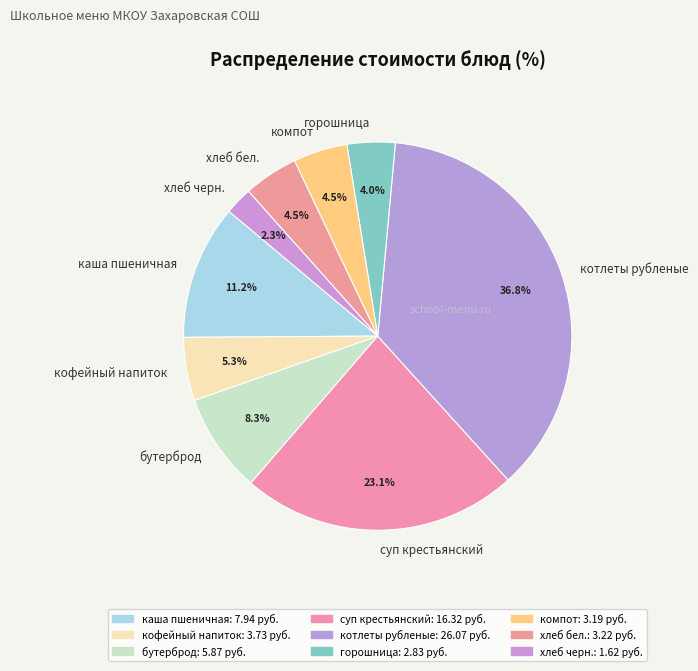

Approximately how many times larger is the value at каша пшеничная compared to горошница?

2.8